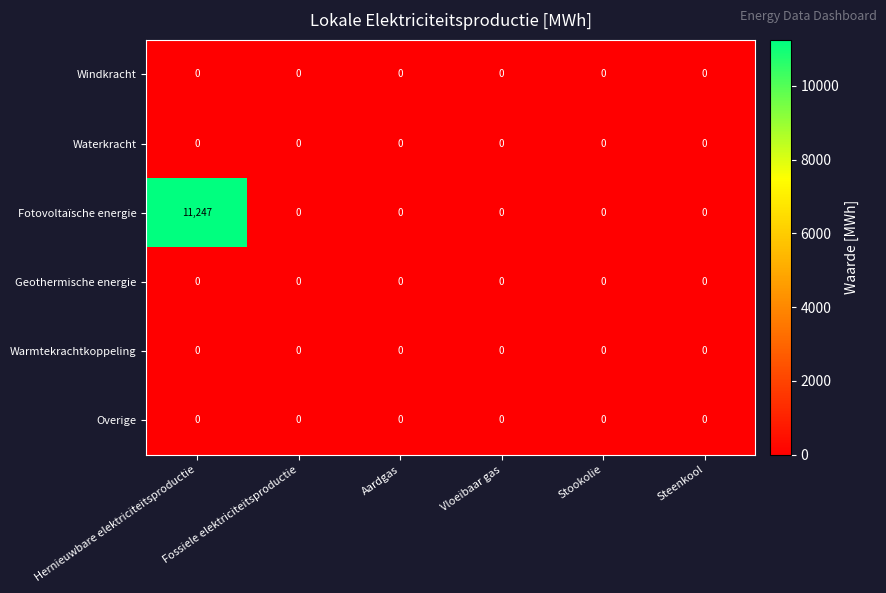

Which series has the largest range (max minus min)?

Fotovoltaïsche energie